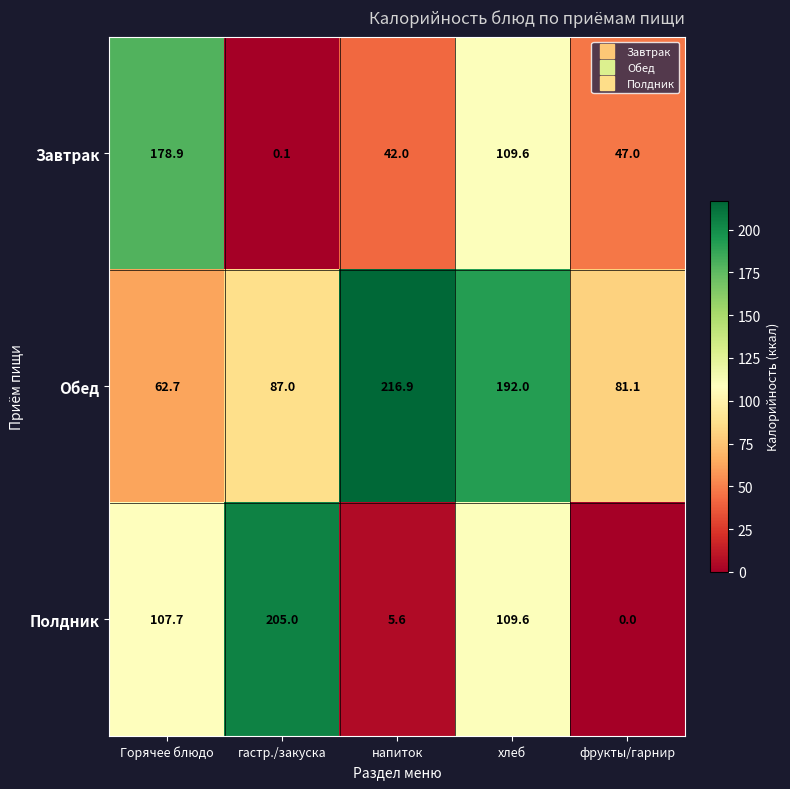

Reading left to right, transcribe all the data shown in this chart.

Завтрак: 178.9	0.1	42.0	109.6	47.0
Обед: 62.7	87.0	216.9	192.0	81.1
Полдник: 107.7	205.0	5.6	109.6	0.0